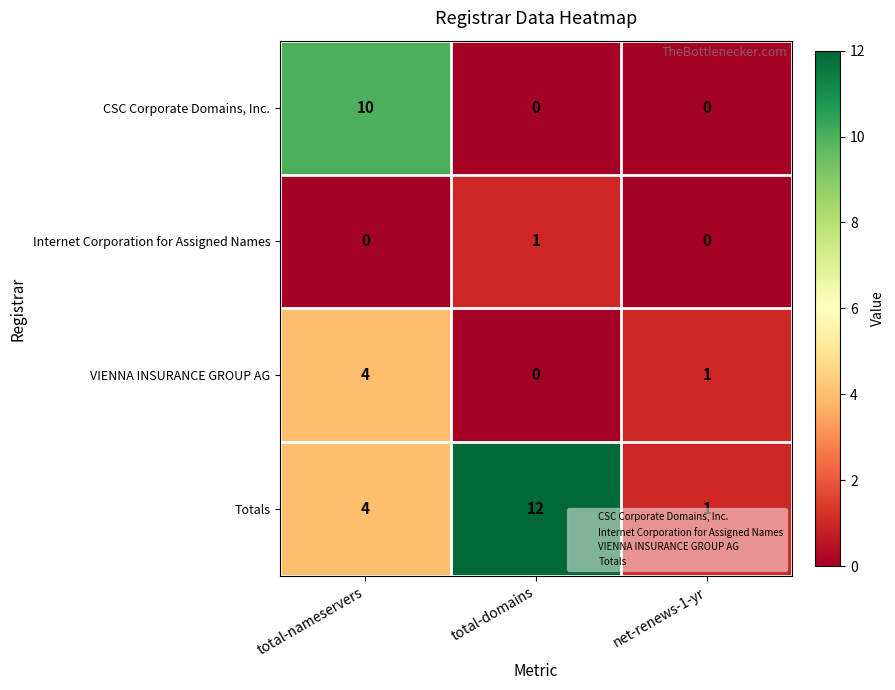

At which category is the sum across all series the highest?

total-nameservers